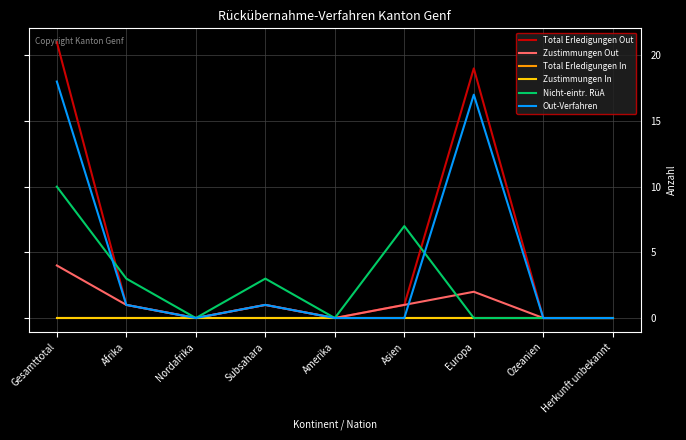

Rank the series at Ozeanien from highest to lowest value.

Total Erledigungen Out, Zustimmungen Out, Total Erledigungen In, Zustimmungen In, Nicht-eintr. RüA, Out-Verfahren